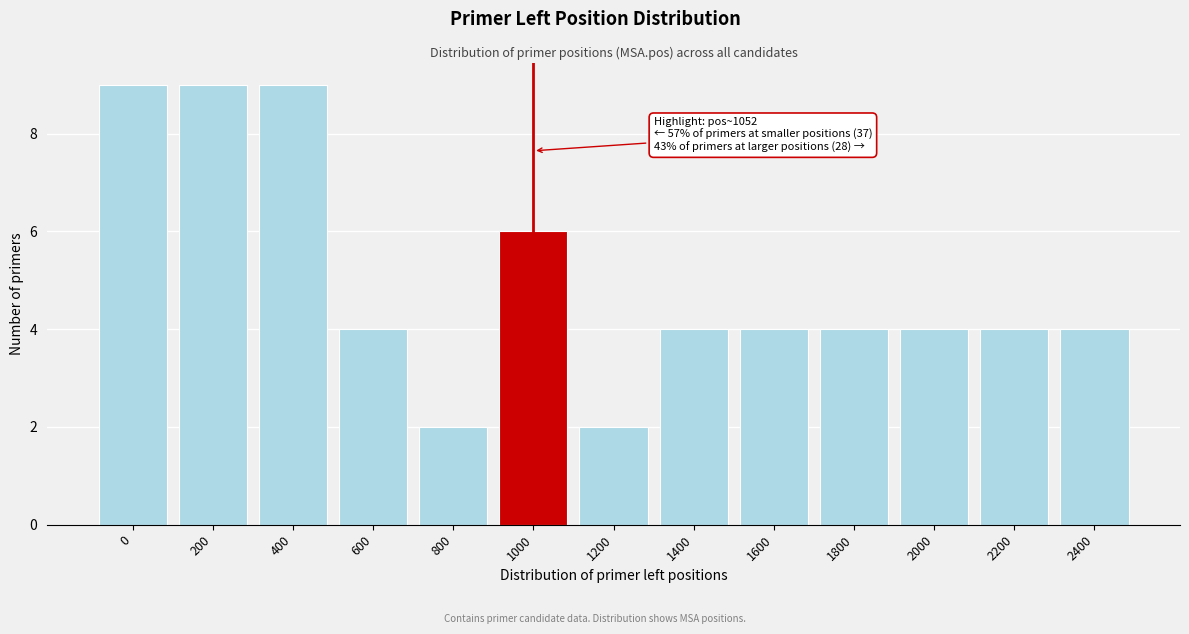

Reading left to right, what are all the values shown in this chart?

0=9	200=9	400=9	600=4	800=2	1000=6	1200=2	1400=4	1600=4	1800=4	2000=4	2200=4	2400=4